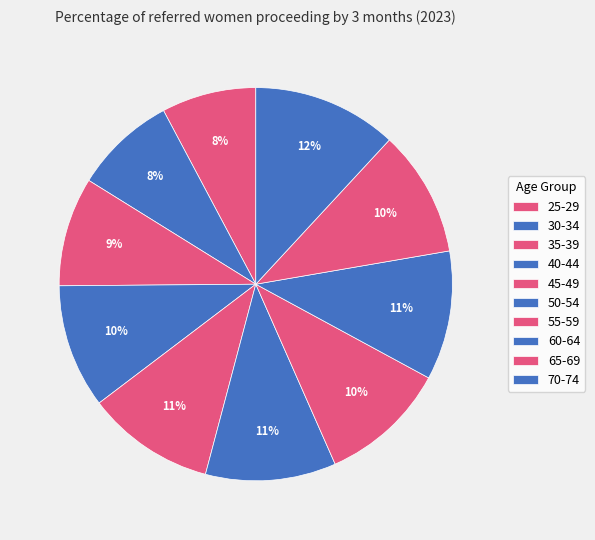

Which has a higher value, 65-69 or 70-74?

70-74